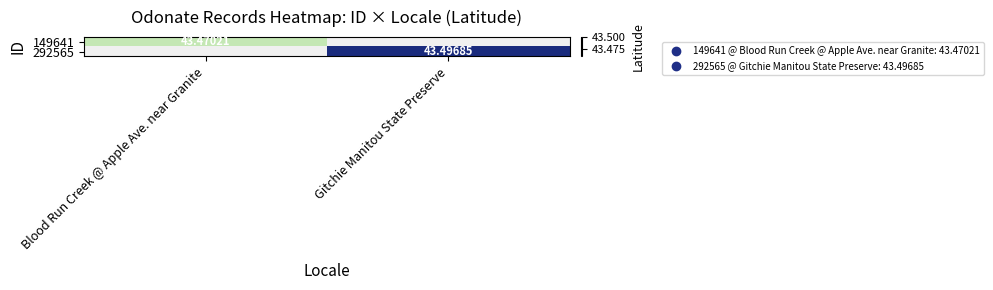

How many values in 149641 are above zero?

1